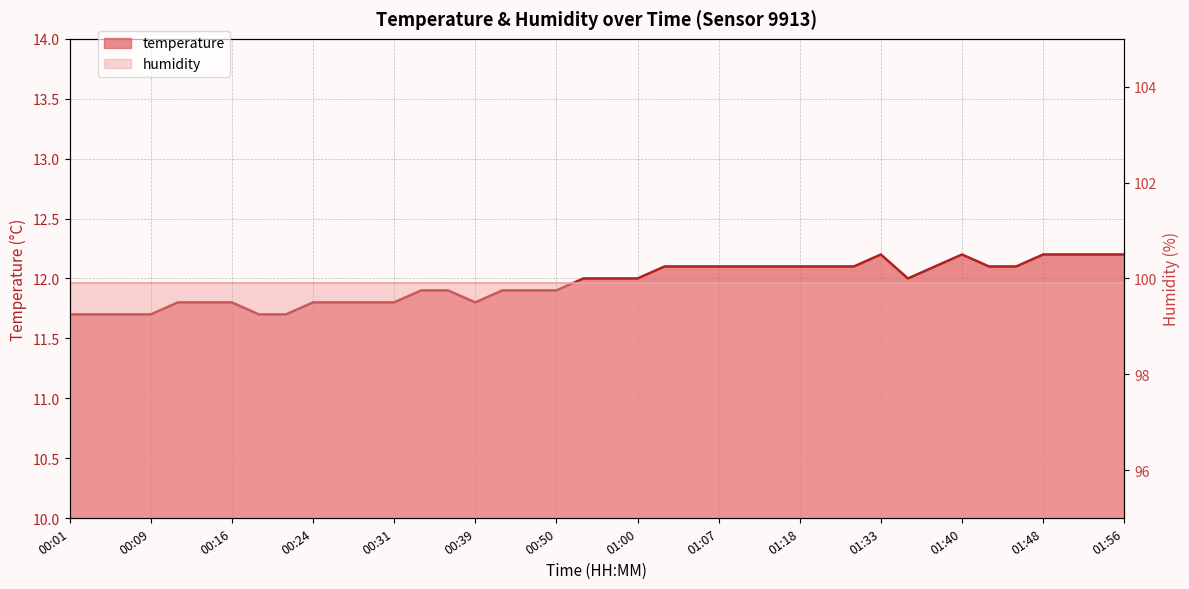

Rank the categories by value from highest to lowest.

01:33, 01:40, 01:48, 01:51, 01:53, 01:56, 01:02, 01:05, 01:07, 01:13, 01:16, 01:18, 01:21, 01:30, 01:38, 01:43, 01:46, 00:52, 00:57, 01:00, 01:35, 00:34, 00:36, 00:41, 00:47, 00:50, 00:11, 00:14, 00:16, 00:24, 00:26, 00:29, 00:31, 00:39, 00:01, 00:04, 00:06, 00:09, 00:19, 00:21